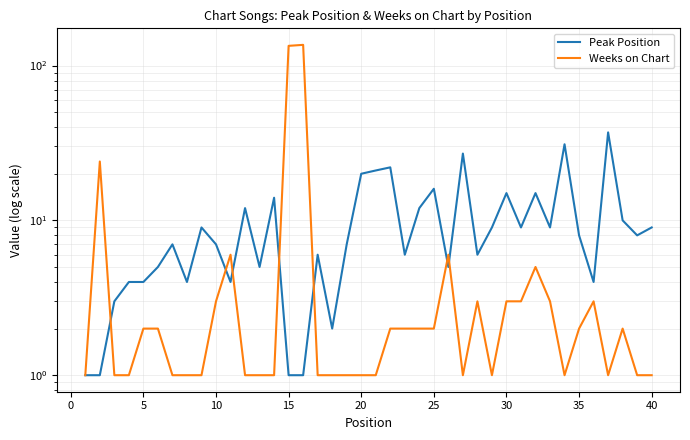

What is the difference between the second highest and second lowest values in the Peak Position series?

30